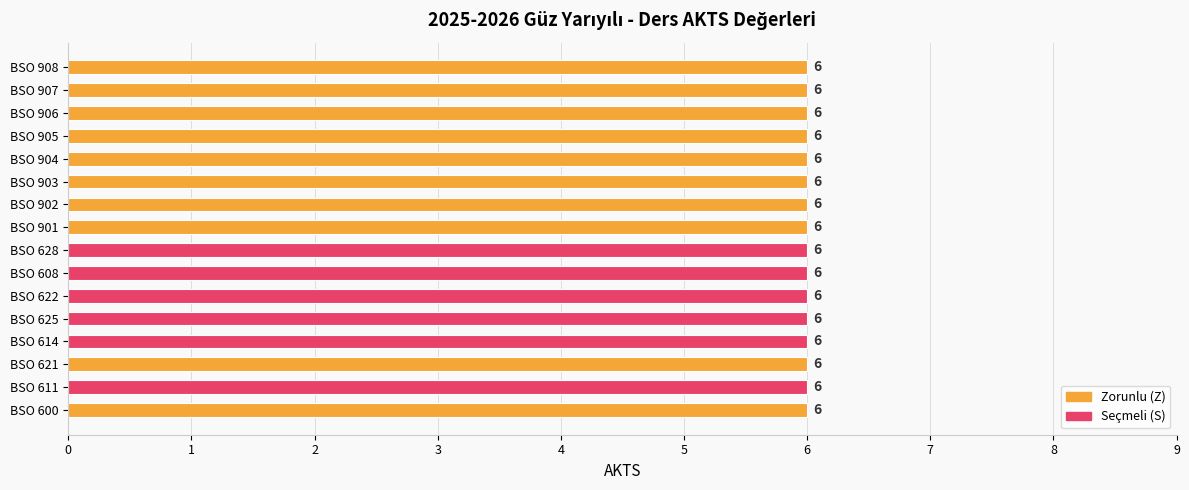

The value of Zorunlu (Z) at BSO 903 is 6. True or false?

True